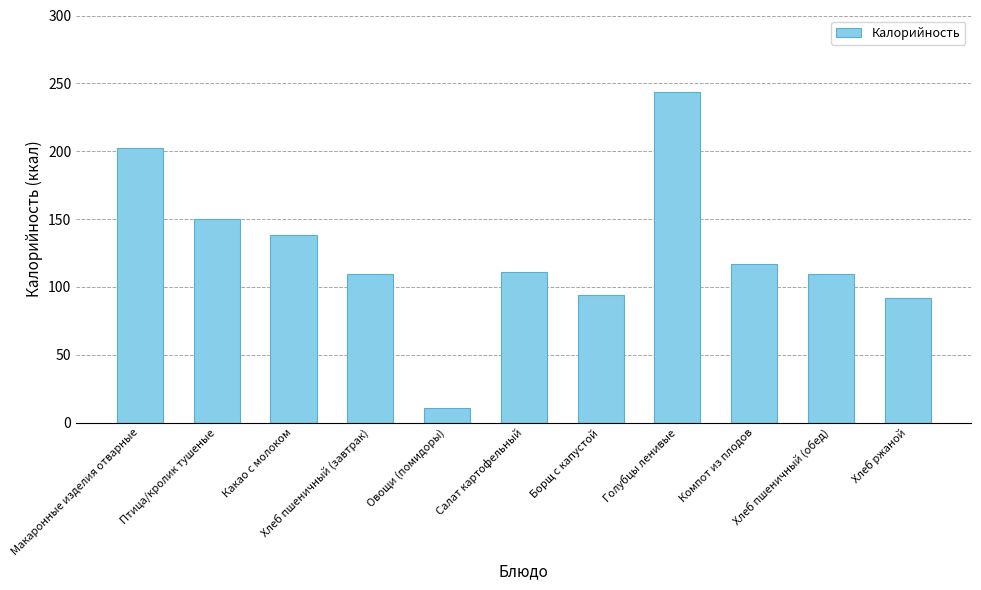

Where does the data first go above 110?

Макаронные изделия отварные